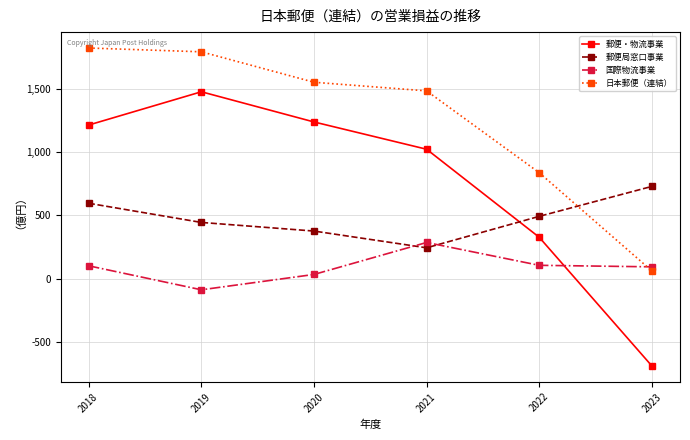

What are all the series names shown in the legend?

郵便・物流事業, 郵便局窓口事業, 国際物流事業, 日本郵便（連結）